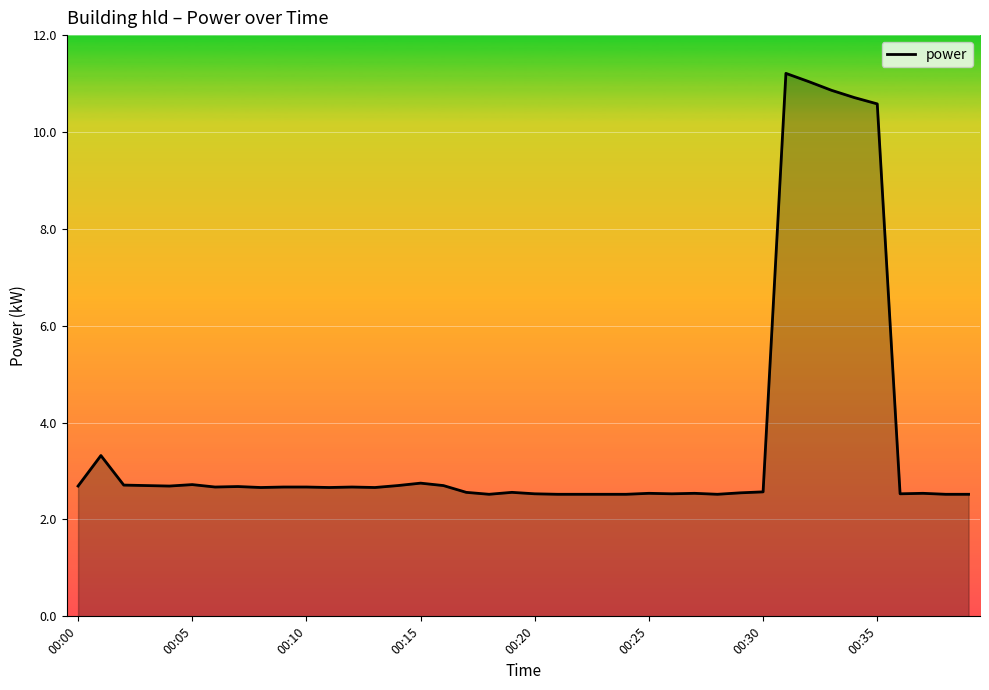

What is the greatest value displayed?

11.2